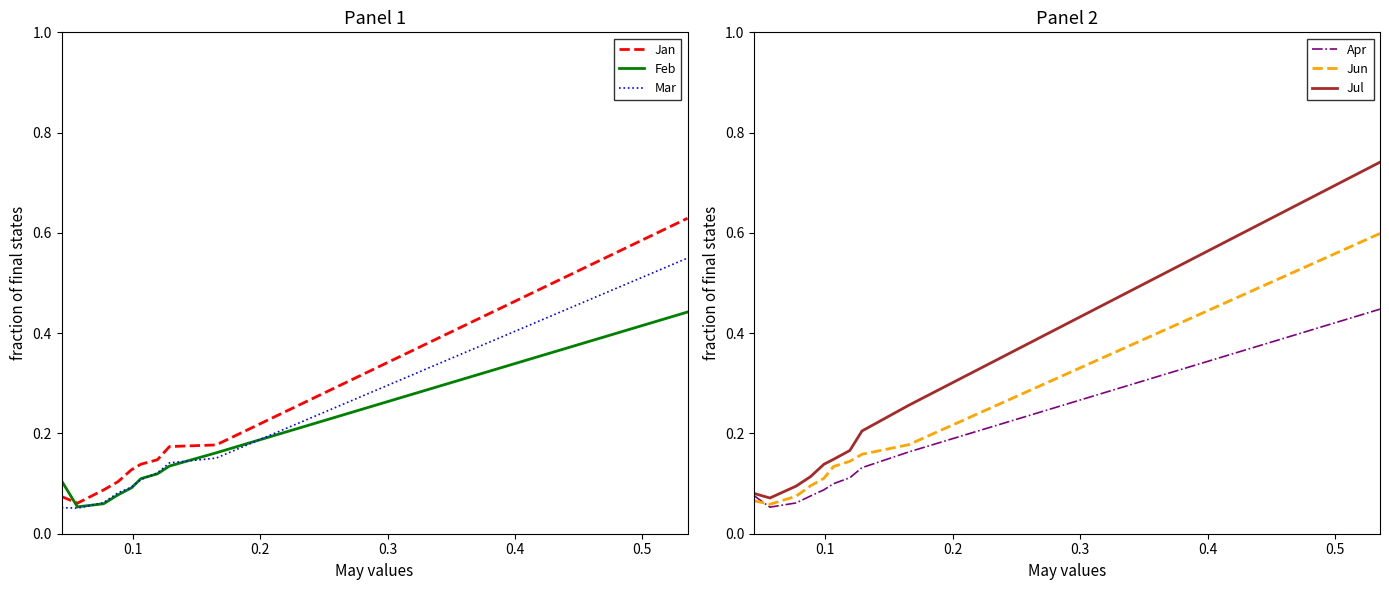

Which series ends up on top after the final intersection of Mar and Apr?

Mar